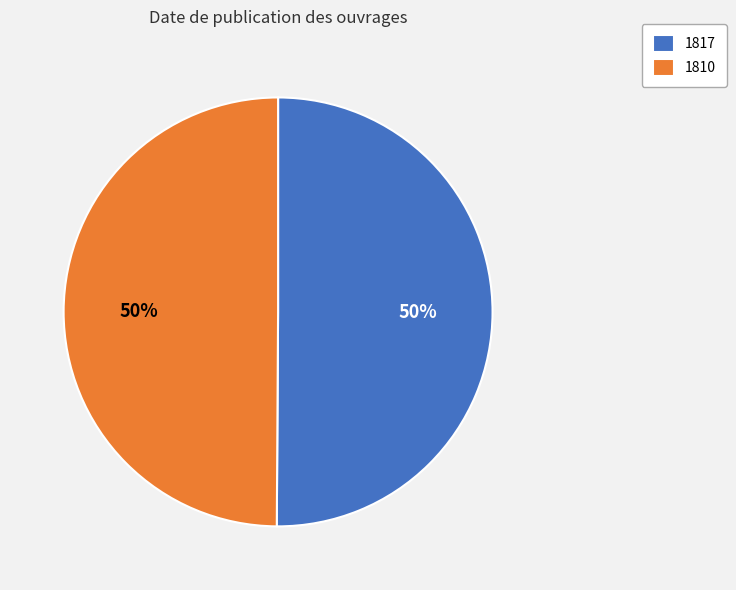

Approximately how many times larger is the value at 1817 compared to 1810?

1.0